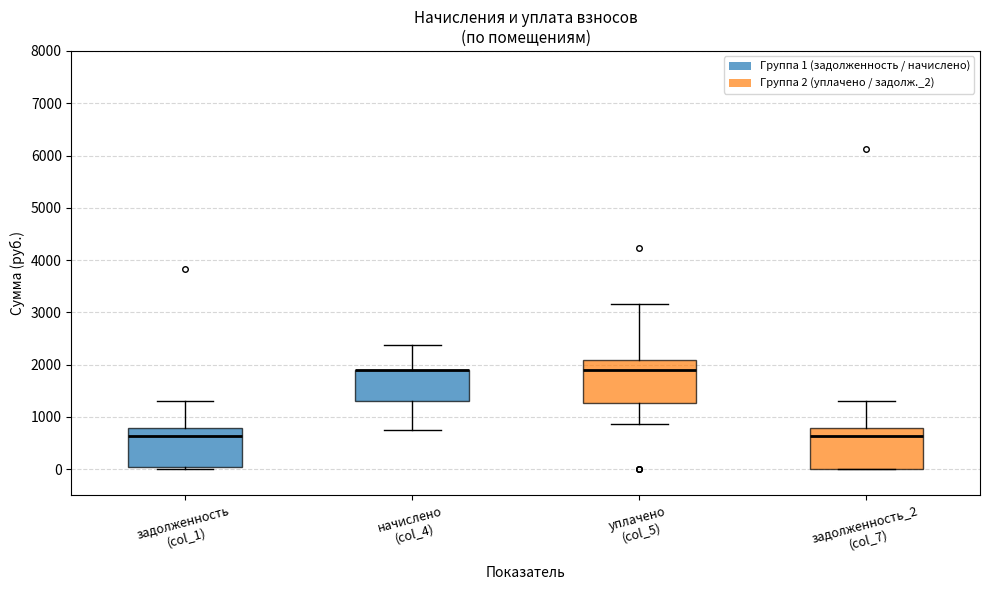

Reading left to right, transcribe this box plot: for each box, give where its median line is, the range the box spans, and where its two whiskers end, as read against the y-axis. The values are not printed on the chart, so give them approximately, as read against the axis.

задолженность (col_1): median 600, box 0 to 800, whiskers 0 (just below the box's lower edge) to 1300
начислено (col_4): median 1900 (drawn on the box's upper edge), box 1300 to 1900, whiskers 700 to 2400
уплачено (col_5): median 1900, box 1300 to 2100, whiskers 900 to 3200
задолженность_2 (col_7): median 600, box 0 to 800, whiskers 0 to 1300